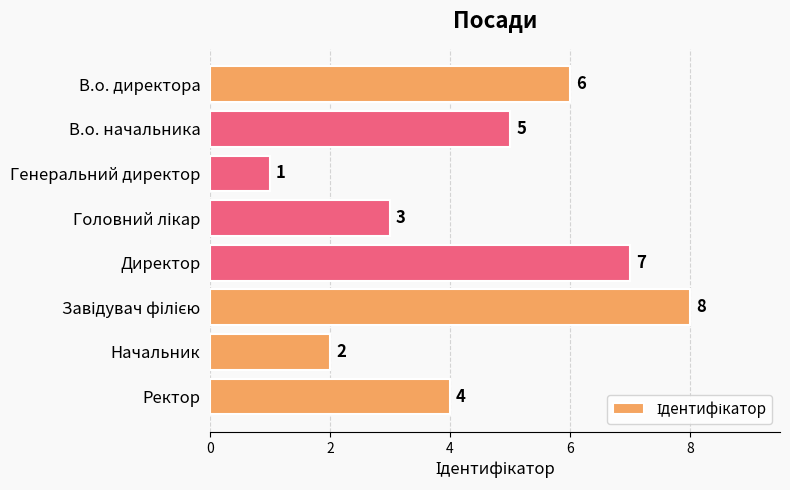

What is the smallest value displayed?

1